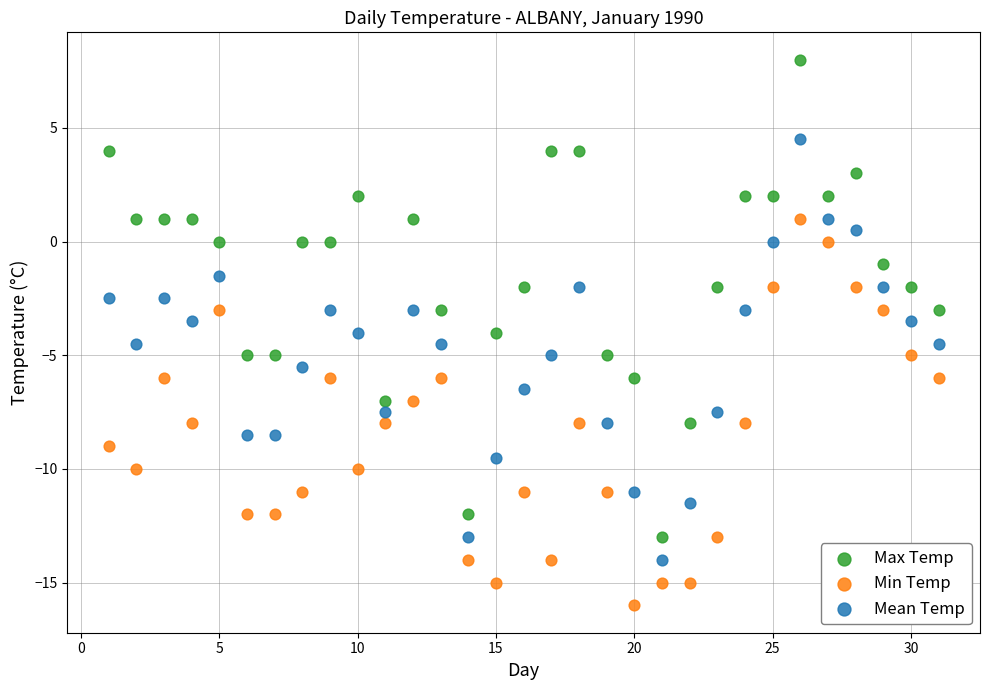

Which series reaches the minimum Y coordinate?

Min Temp